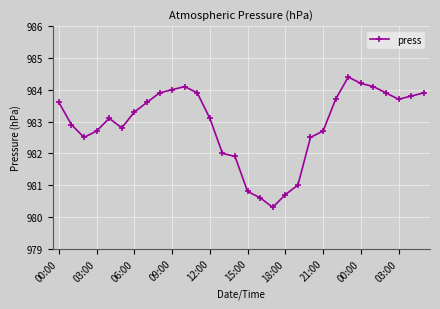

What is the smallest value displayed?

980.3